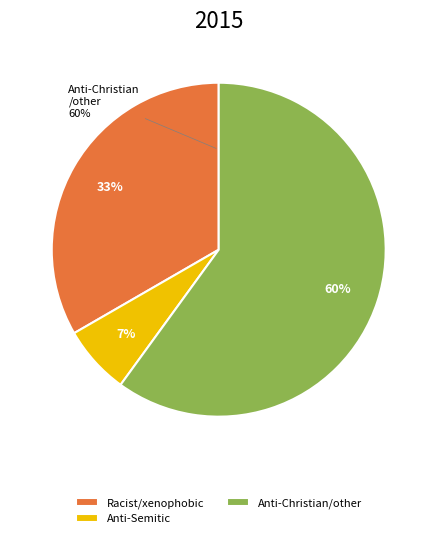

True or false: Anti-Semitic hate crime accounts for 7% of the total.

True